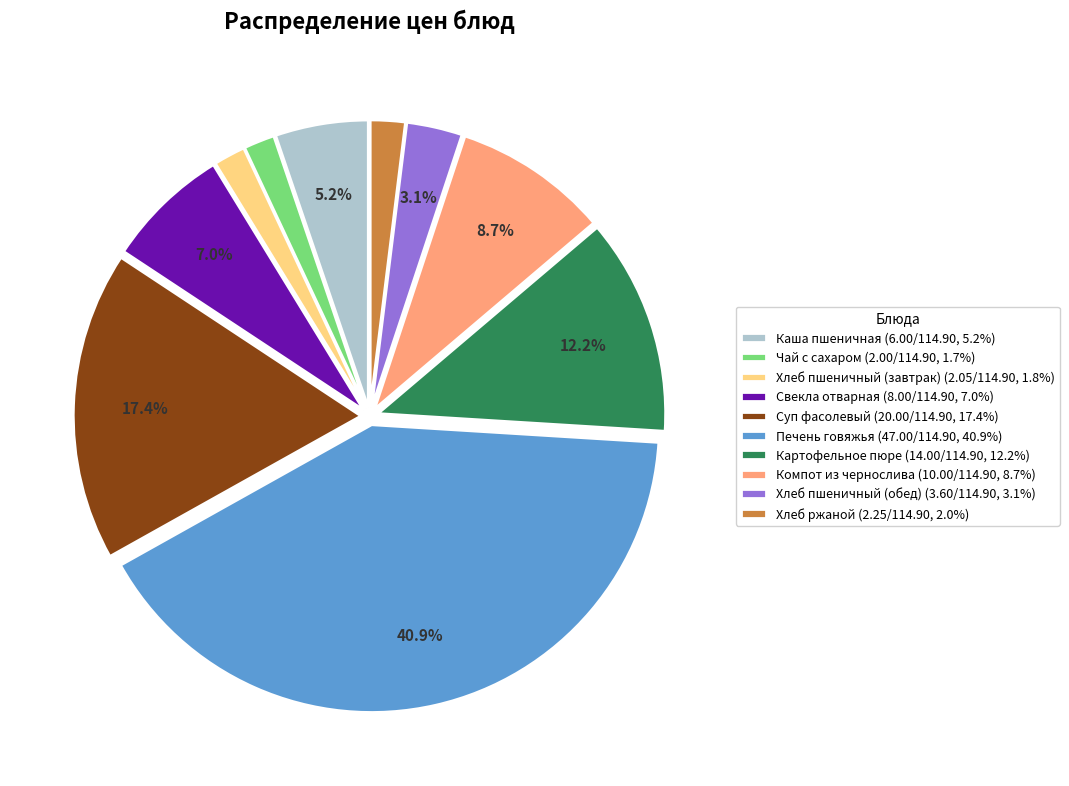

Approximately how many times larger is the value at Хлеб ржаной compared to Каша пшеничная?

0.4